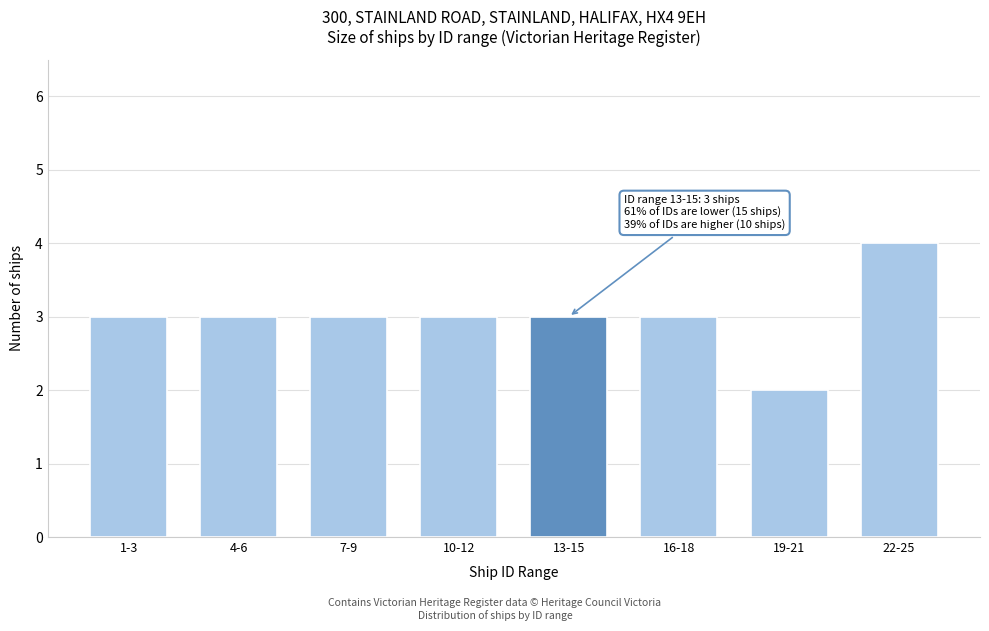

Reading left to right, transcribe all the data shown in this chart.

3	3	3	3	3	3	2	4